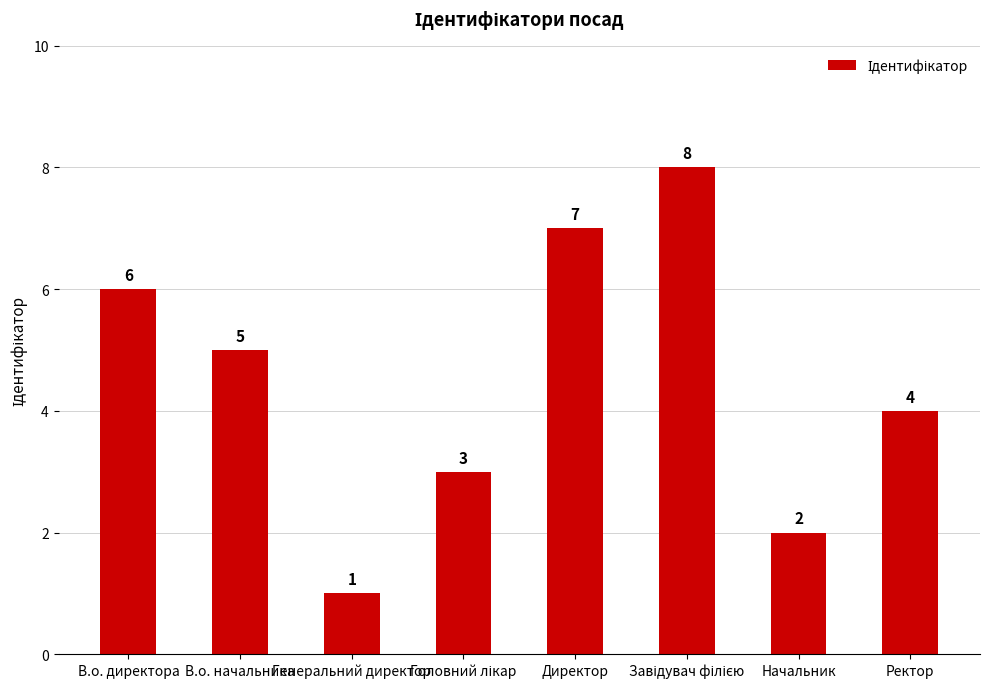

What is the ratio of the value at Директор to the value at В.о. директора?

1.2